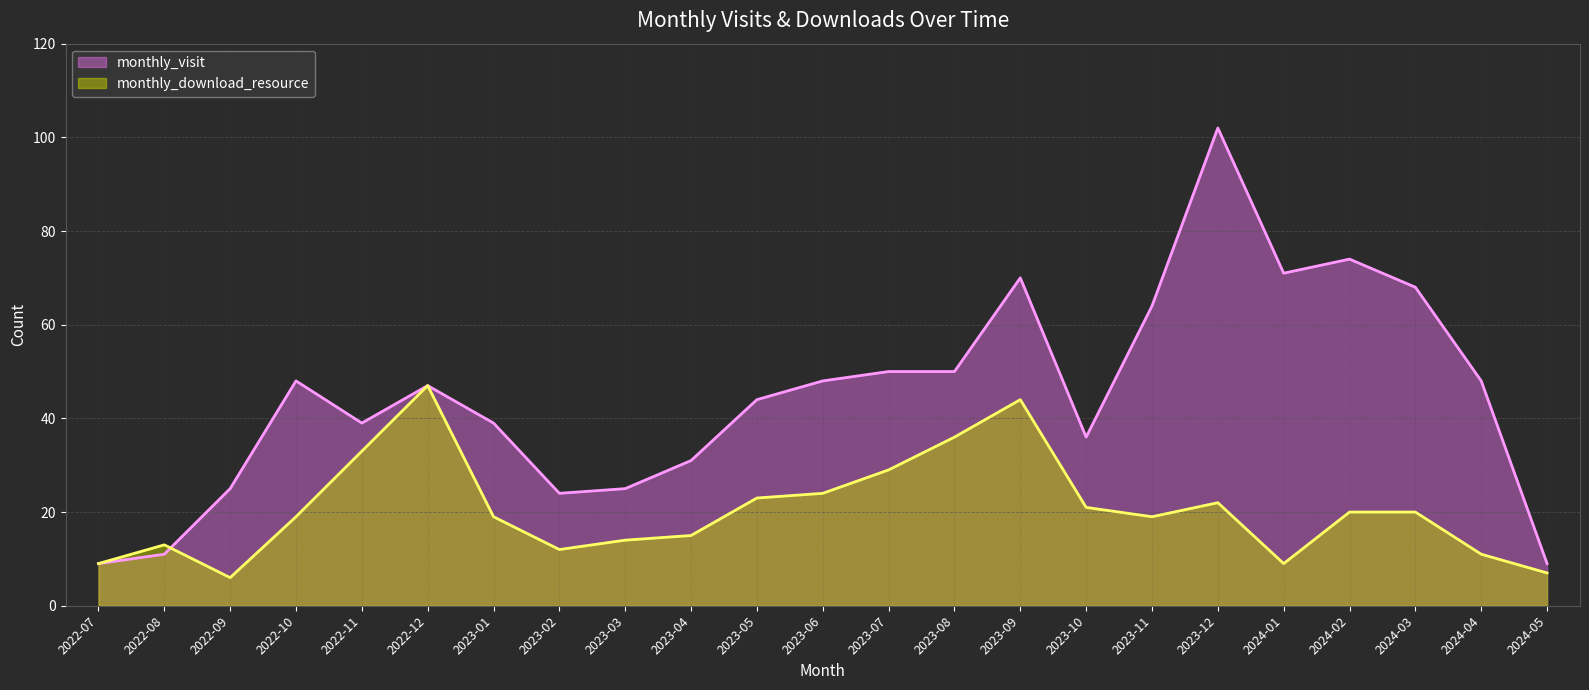

Is it true that monthly_download_resource equals 33 at 2022-11?

True